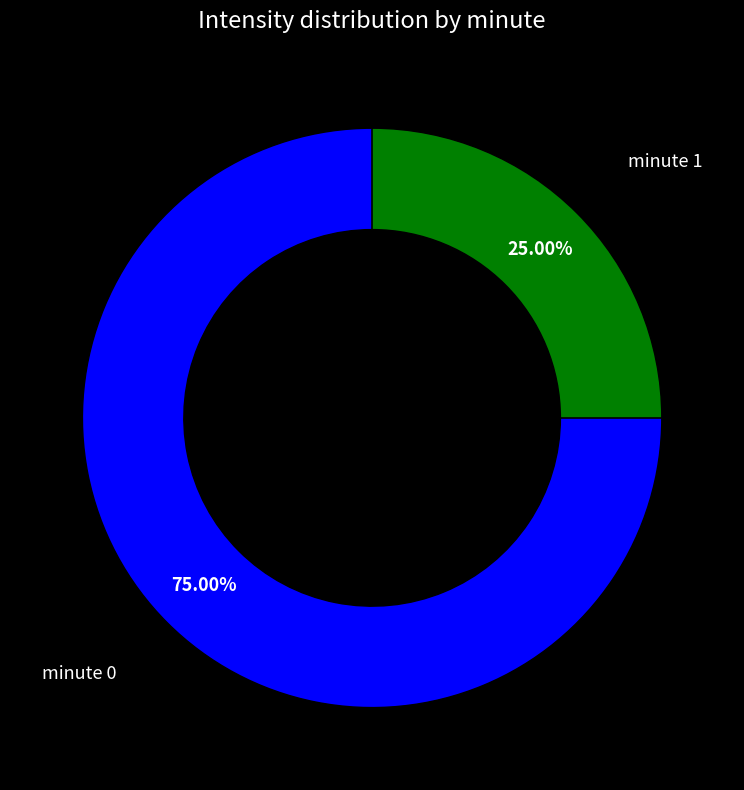

Is there any slice that represents more than half of the pie?

Yes